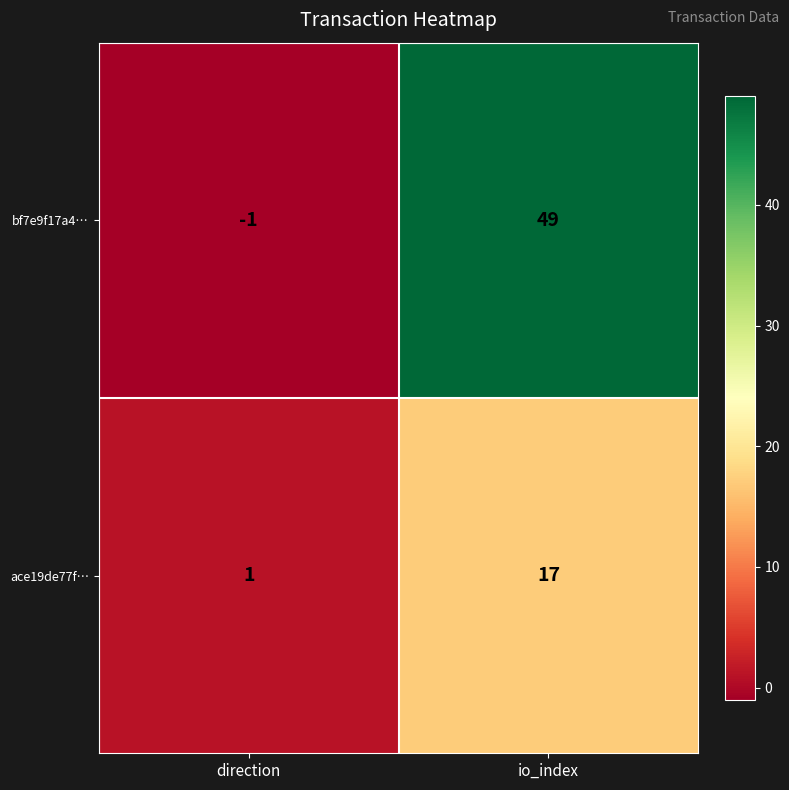

How many data points in ace19de77f… are less than 17?

1